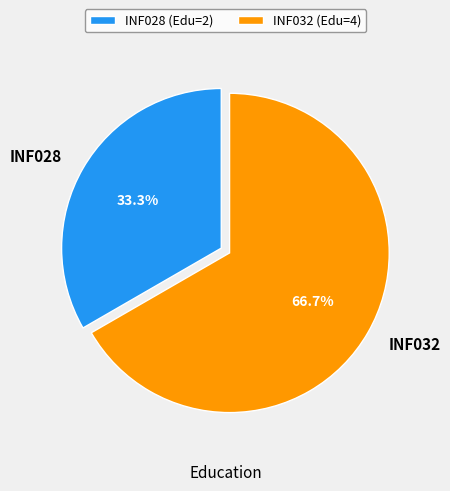

True or false: INF028 accounts for 33% of the total.

True